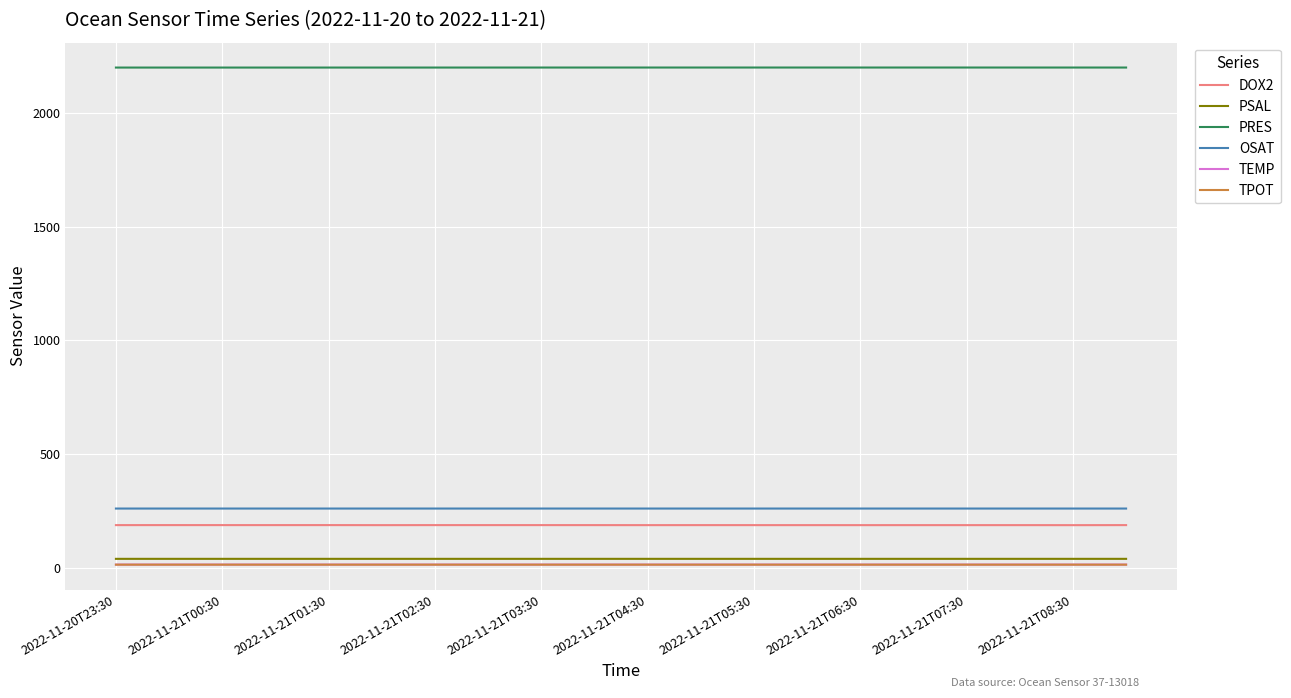

What is the maximum value shown in the chart?

2199.7